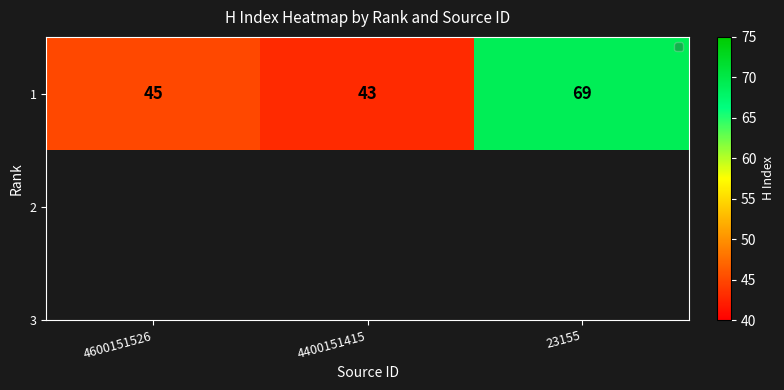

Is it true that the value at 4400151415 is 43?

True